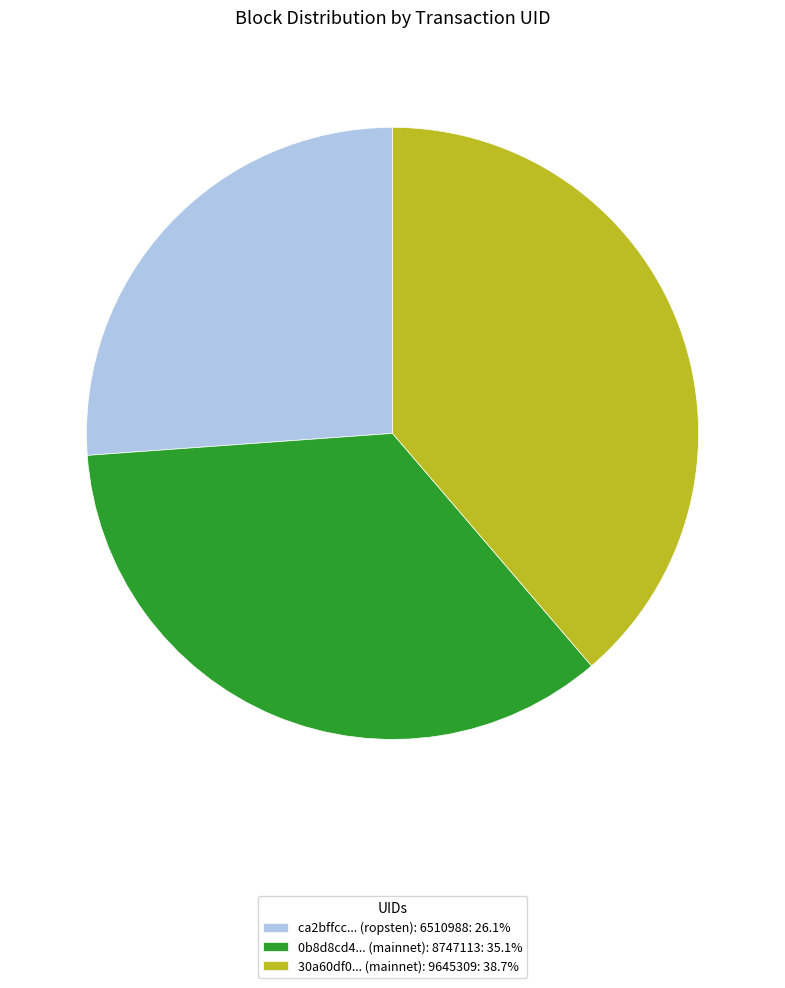

What is the ratio of the value at 0b8d8cd4... (mainnet): 8747113: 35.1% to the value at ca2bffcc... (ropsten): 6510988: 26.1%?

1.3